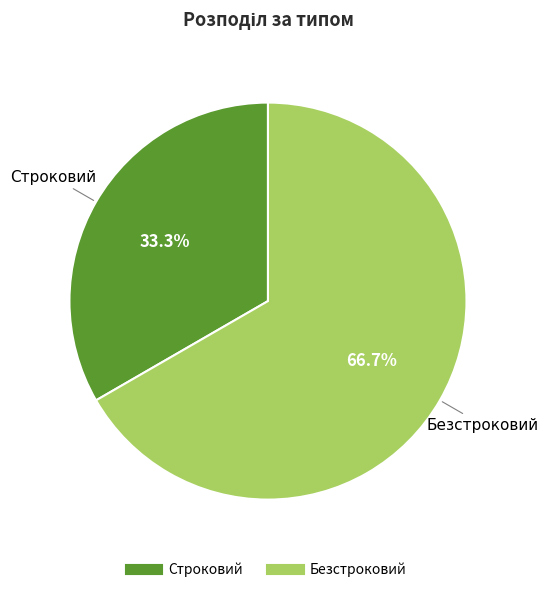

To the nearest percent, what percentage of the pie is Безстроковий?

67%